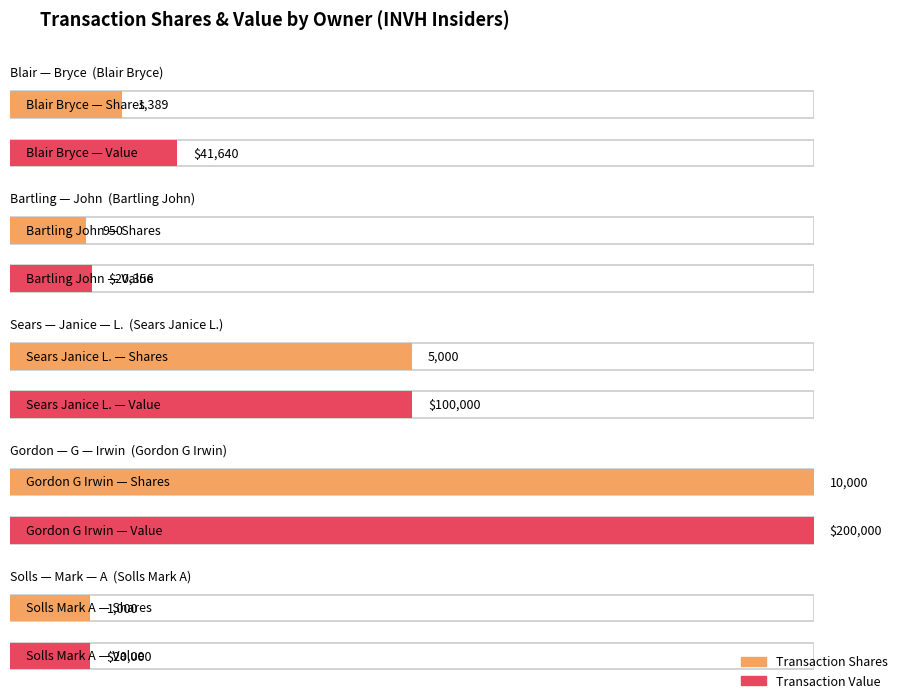

What is the sum of all transactionShares values?

18339